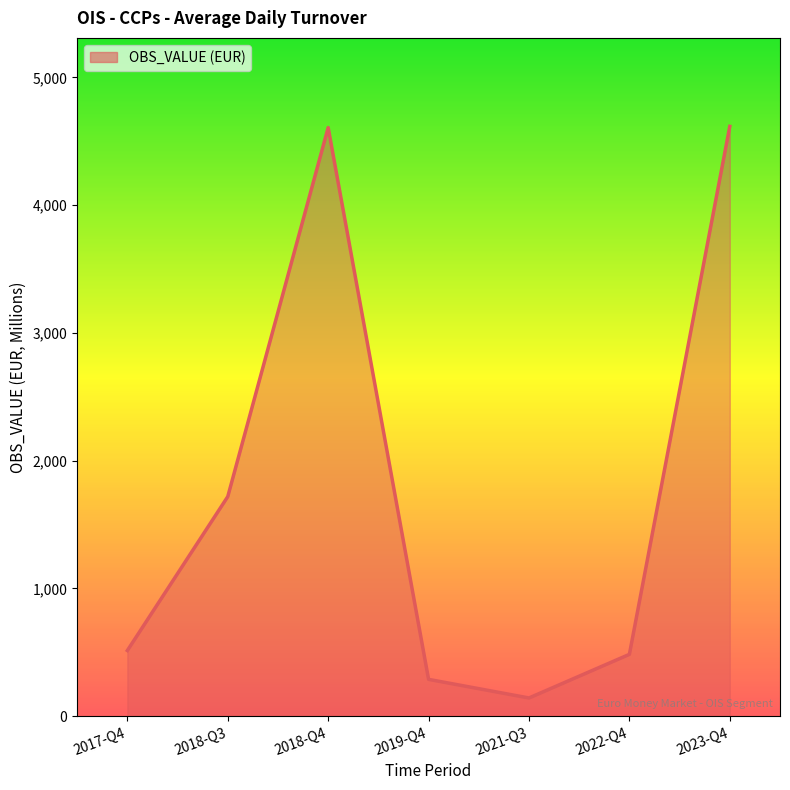

Which category has the lowest value across all series?

2021-Q3